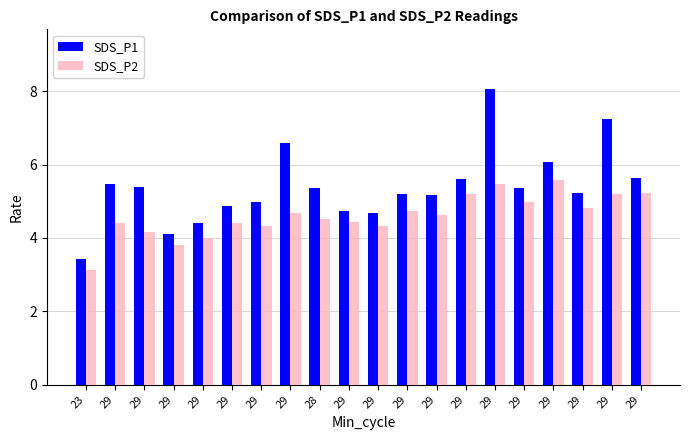

How many data points does each series have?

20